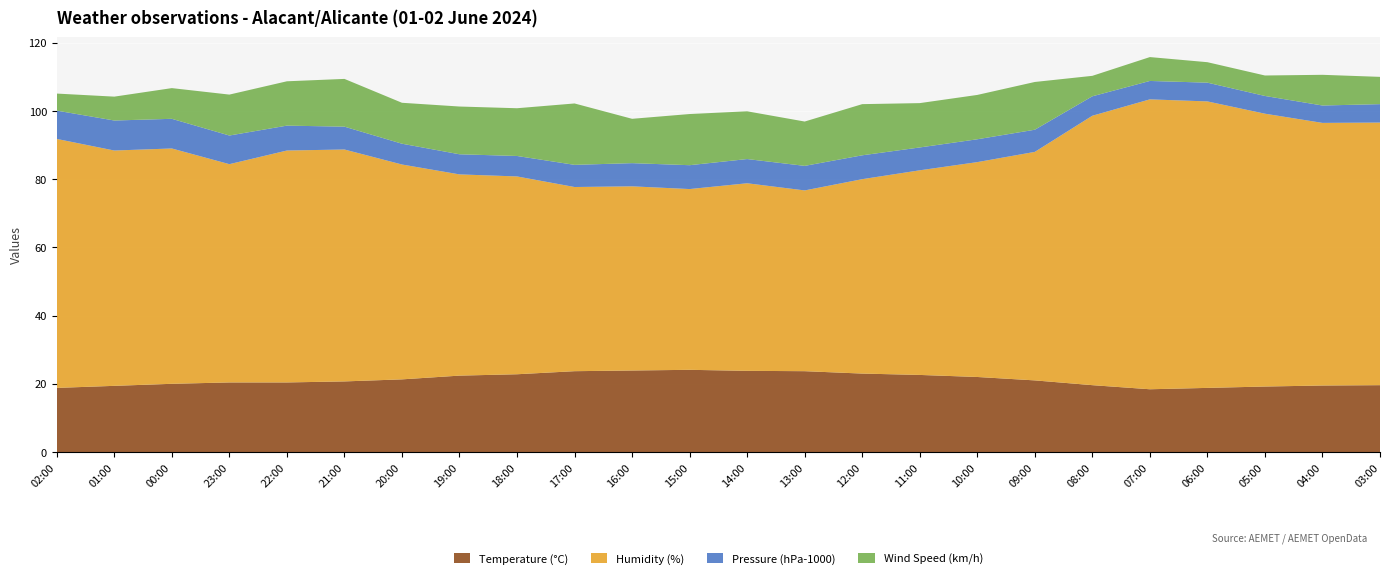

Reading left to right, extract all data points from this chart.

Temperature (°C): 02:00=18.8	01:00=19.4	00:00=20.0	23:00=20.4	22:00=20.4	21:00=20.7	20:00=21.3	19:00=22.4	18:00=22.8	17:00=23.7	16:00=23.9	15:00=24.1	14:00=23.8	13:00=23.7	12:00=23.0	11:00=22.6	10:00=22.0	09:00=21.0	08:00=19.6	07:00=18.4	06:00=18.8	05:00=19.2	04:00=19.5	03:00=19.6
Humidity (%): 02:00=73.0	01:00=69.0	00:00=69.0	23:00=64.0	22:00=68.0	21:00=68.0	20:00=63.0	19:00=59.0	18:00=58.0	17:00=54.0	16:00=54.0	15:00=53.0	14:00=55.0	13:00=53.0	12:00=57.0	11:00=60.0	10:00=63.0	09:00=67.0	08:00=79.0	07:00=85.0	06:00=84.0	05:00=80.0	04:00=77.0	03:00=77.0
Pressure (hPa-1000): 02:00=8.3	01:00=8.8	00:00=8.7	23:00=8.4	22:00=7.3	21:00=6.7	20:00=6.1	19:00=5.9	18:00=6.0	17:00=6.5	16:00=6.8	15:00=7.0	14:00=7.1	13:00=7.2	12:00=7.0	11:00=6.7	10:00=6.7	09:00=6.5	08:00=5.7	07:00=5.4	06:00=5.5	05:00=5.2	04:00=5.1	03:00=5.4
Wind Speed (km/h): 02:00=5.0	01:00=7.0	00:00=9.0	23:00=12.0	22:00=13.0	21:00=14.0	20:00=12.0	19:00=14.0	18:00=14.0	17:00=18.0	16:00=13.0	15:00=15.0	14:00=14.0	13:00=13.0	12:00=15.0	11:00=13.0	10:00=13.0	09:00=14.0	08:00=6.0	07:00=7.0	06:00=6.0	05:00=6.0	04:00=9.0	03:00=8.0